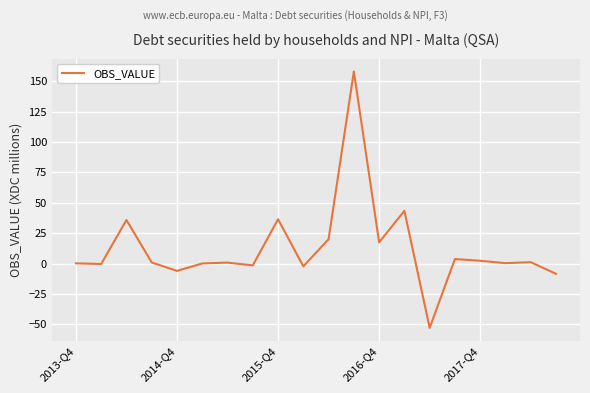

What is the maximum value shown in the chart?

158.2